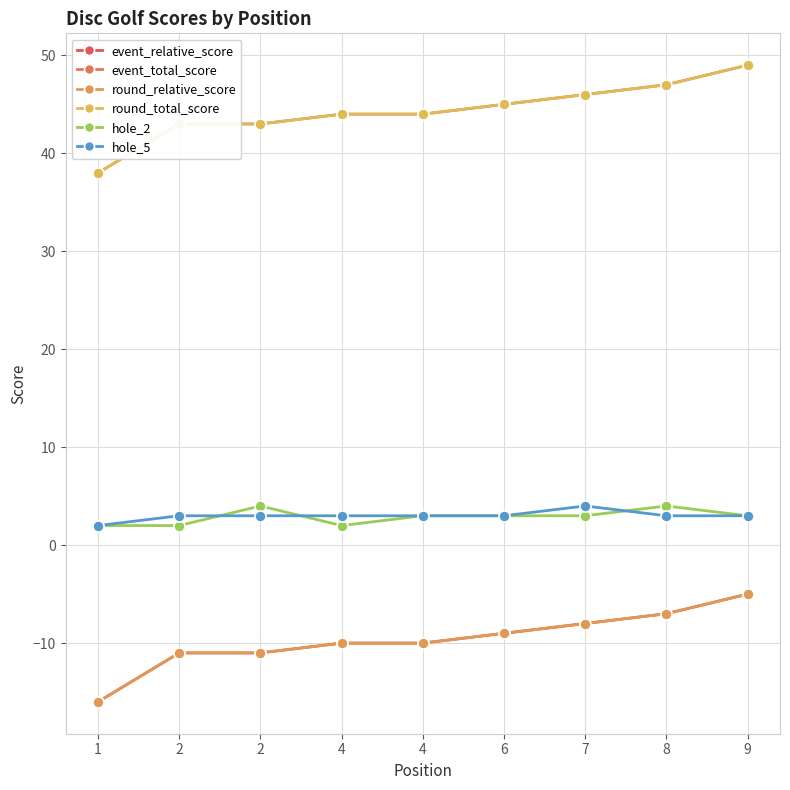

True or false: round_relative_score has more than 0 interior local peaks.

False